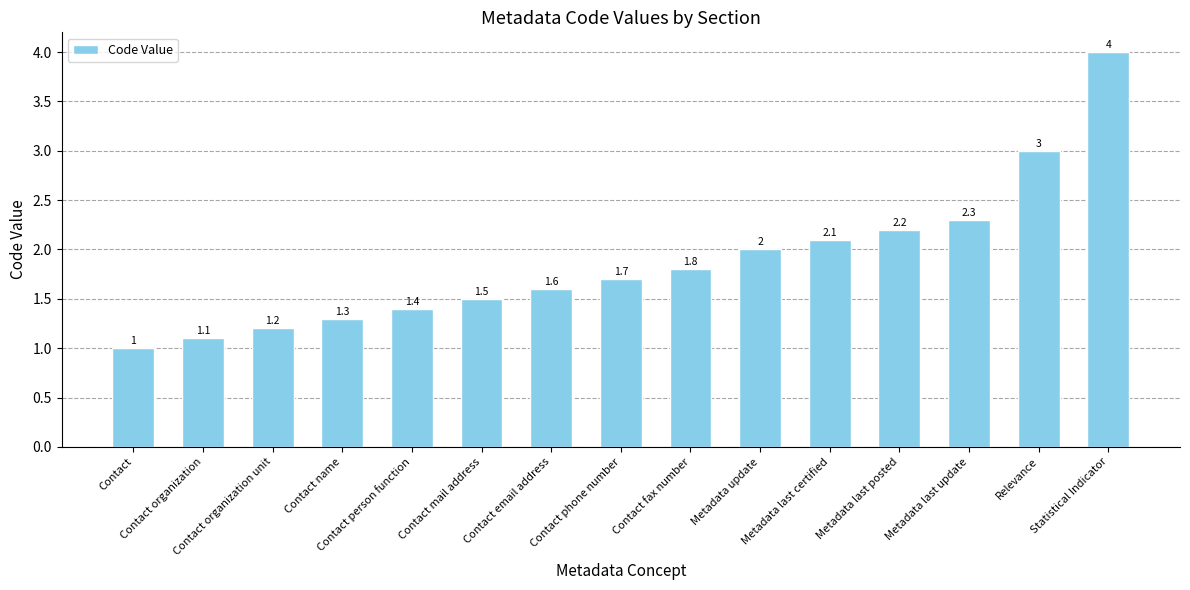

Read the value at Contact fax number.

1.8